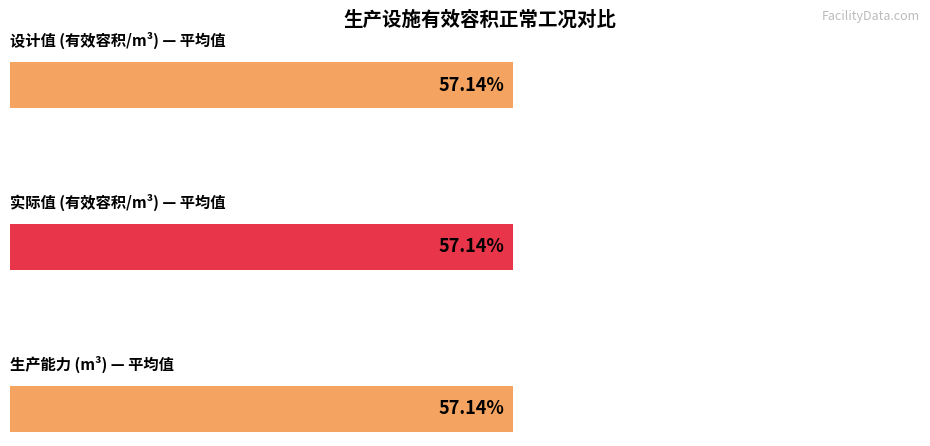

What are all the series names shown in the legend?

设计值, 实际值, 生产能力